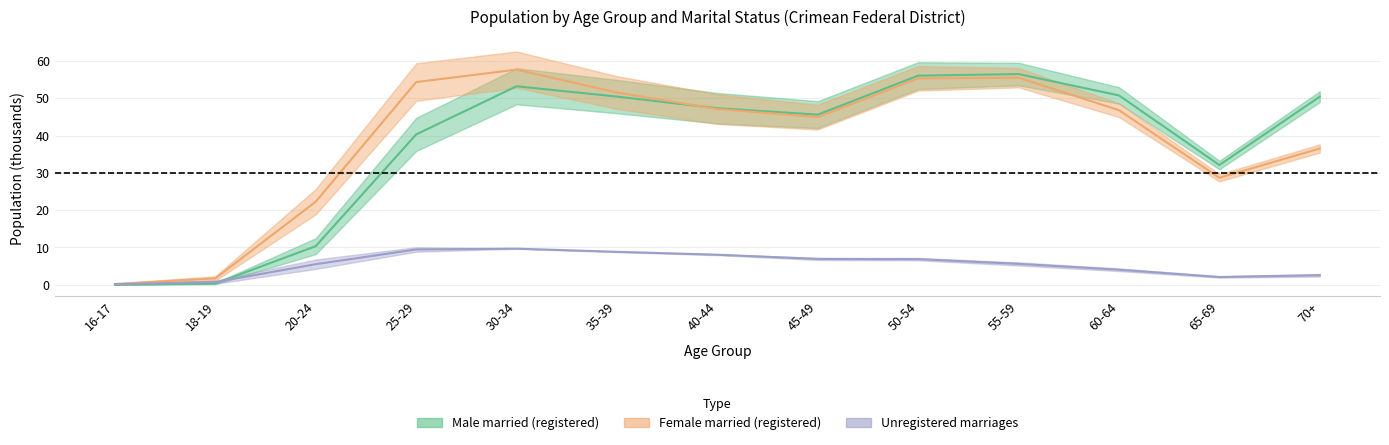

True or false: Male married (unregistered) has more than 2 points higher than both neighbors.

False